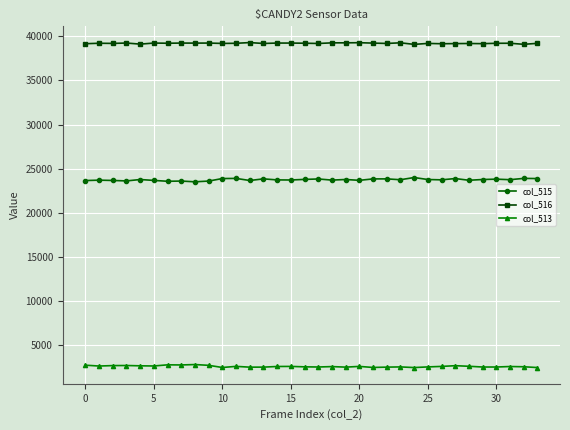

What is the maximum value shown in the chart?

39287